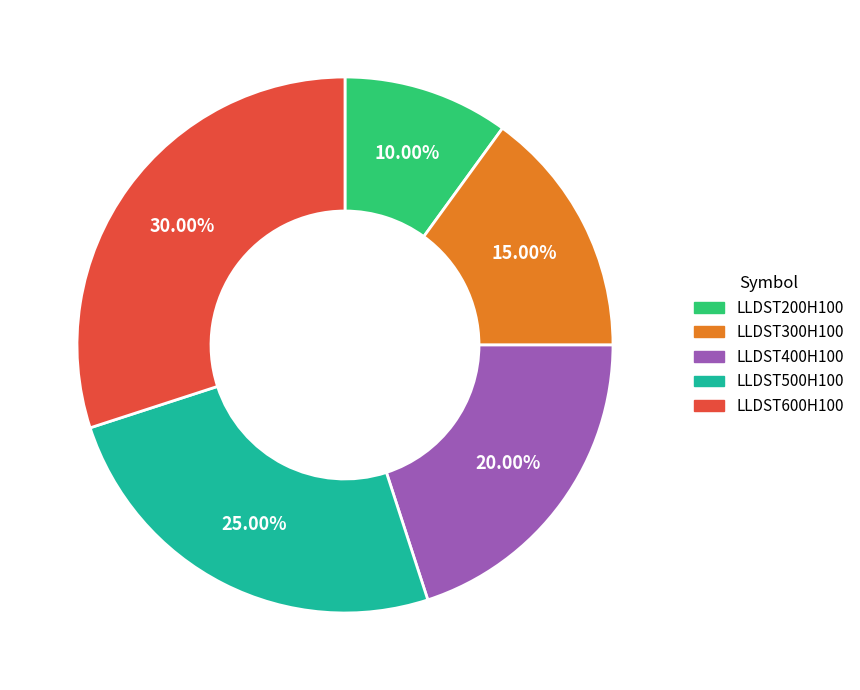

What percentage is the LLDST600H100 slice, to the nearest percent?

30%